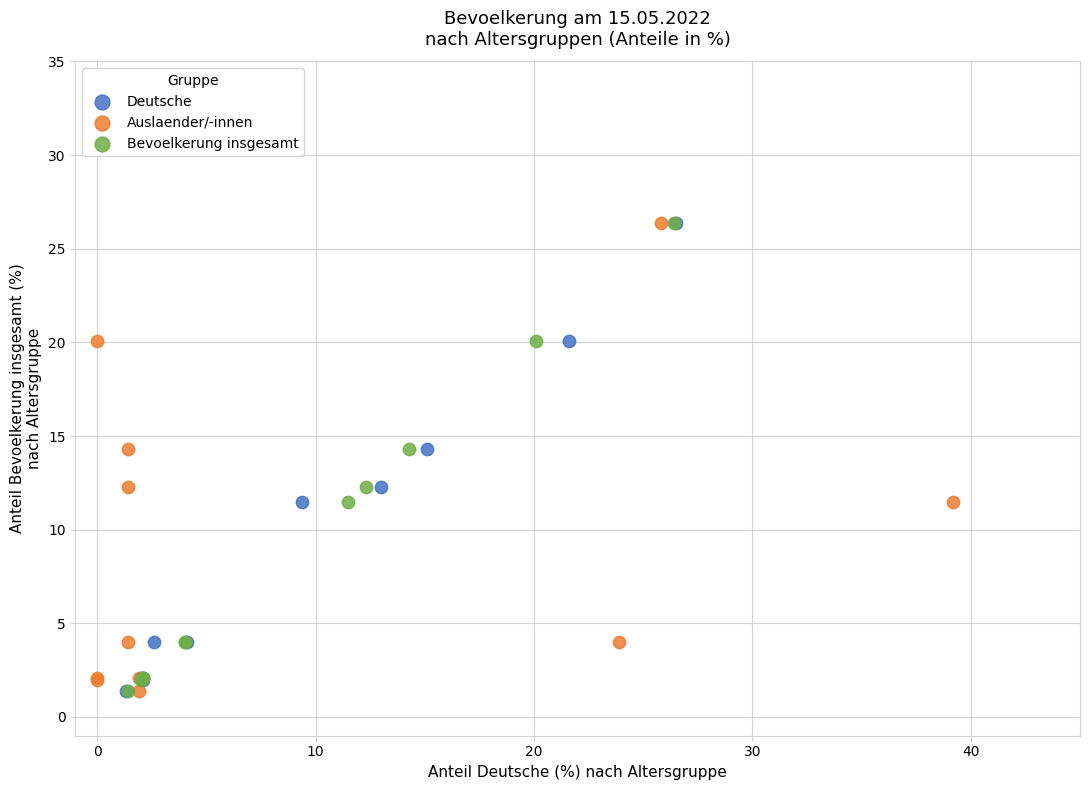

What are all the series names shown in the legend?

Deutsche, Auslaender/-innen, Bevoelkerung insgesamt